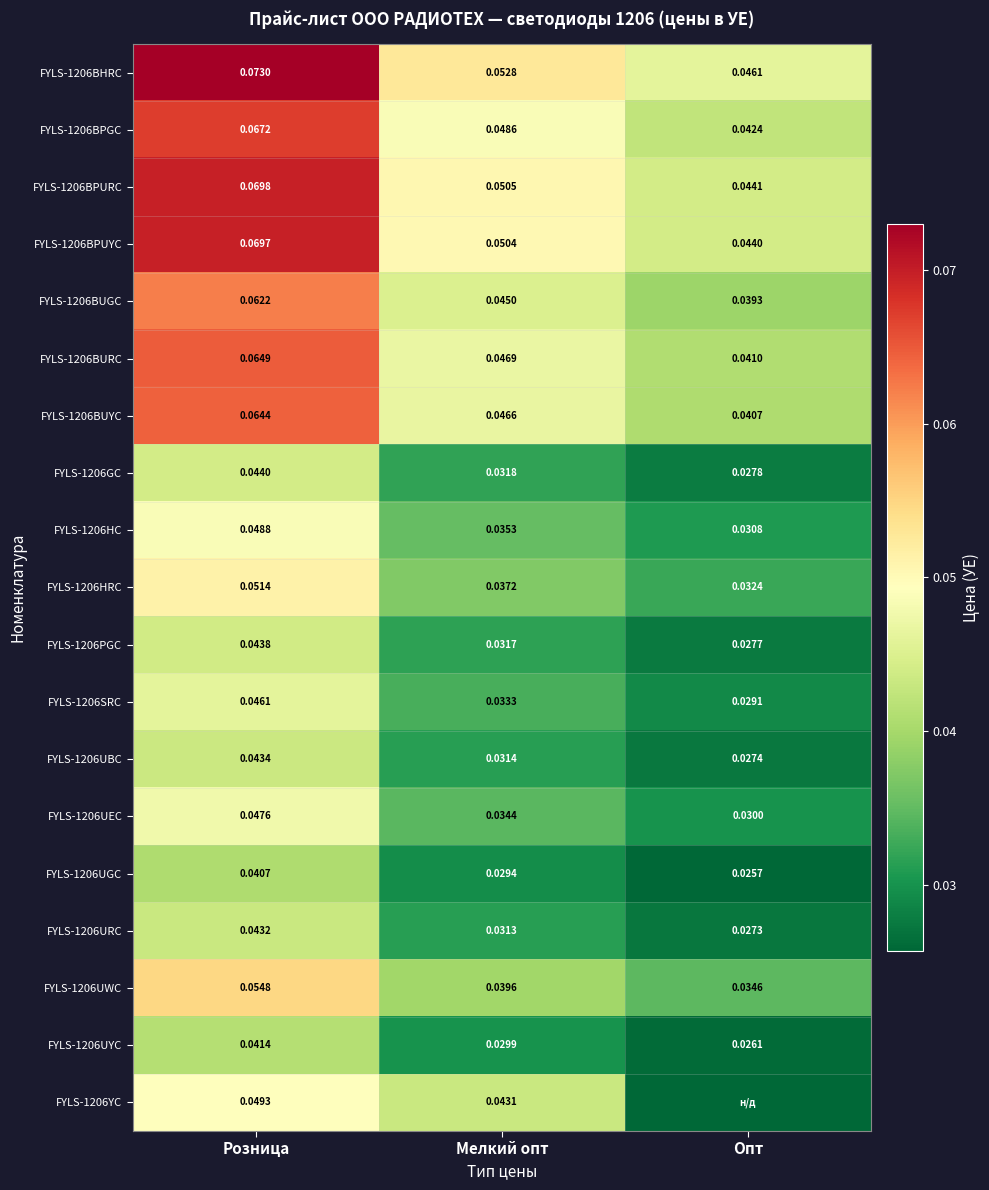

Rank the series at Мелкий опт from highest to lowest value.

FYLS-1206BHRC, FYLS-1206BPURC, FYLS-1206BPUYC, FYLS-1206BPGC, FYLS-1206BURC, FYLS-1206BUYC, FYLS-1206BUGC, FYLS-1206YC, FYLS-1206UWC, FYLS-1206HRC, FYLS-1206HC, FYLS-1206UEC, FYLS-1206SRC, FYLS-1206GC, FYLS-1206PGC, FYLS-1206UBC, FYLS-1206URC, FYLS-1206UYC, FYLS-1206UGC